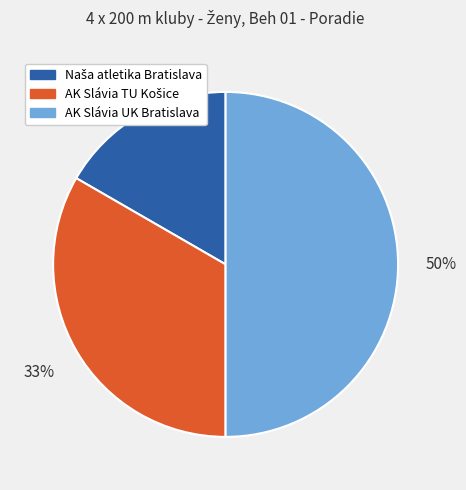

To the nearest percent, what is the average slice percentage?

33%